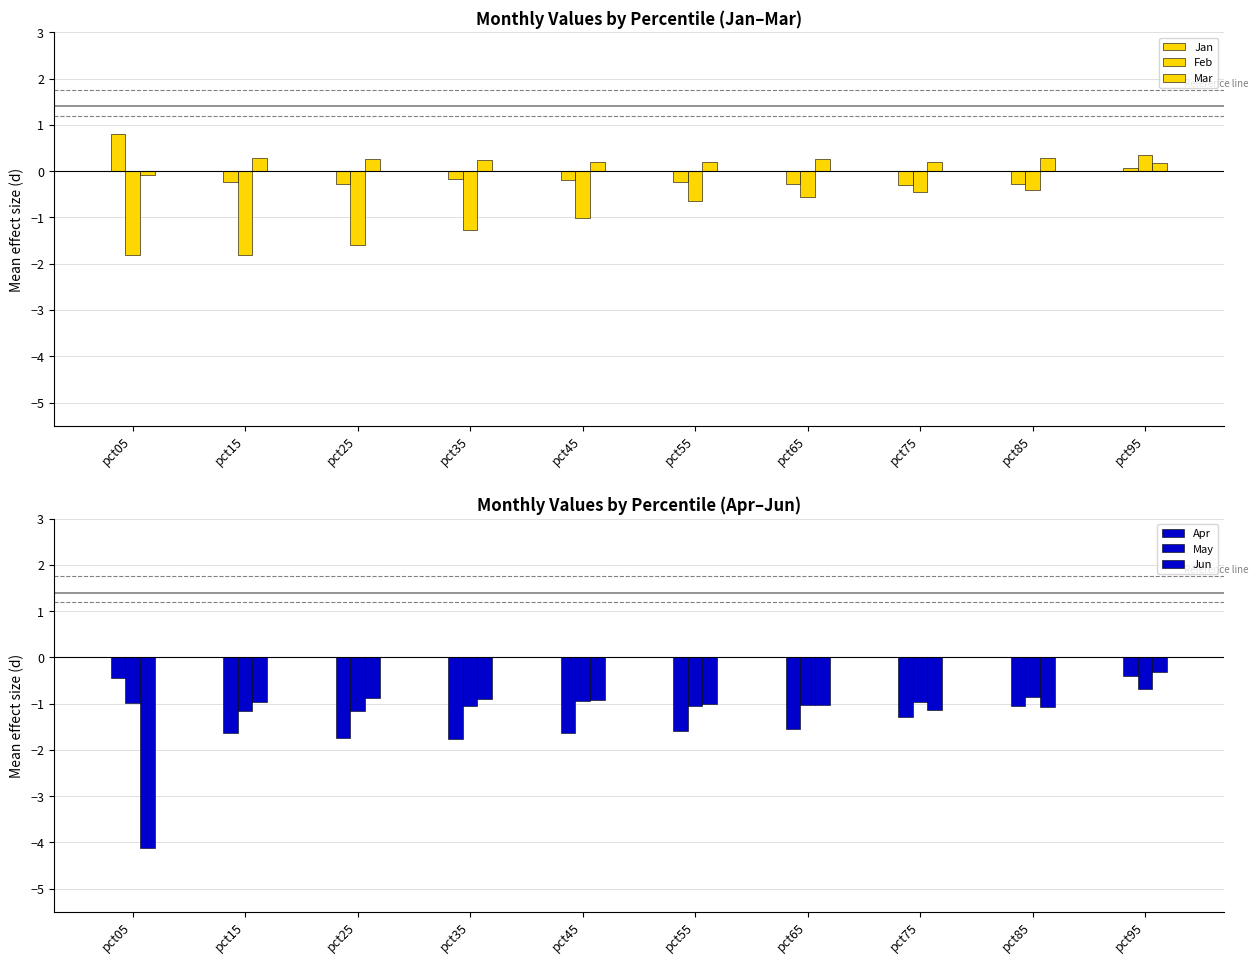

At which label does Mar first exceed 0?

pct15